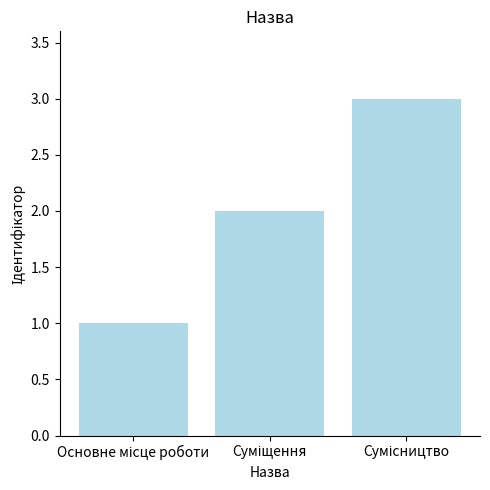

What is the maximum value shown in the chart?

3